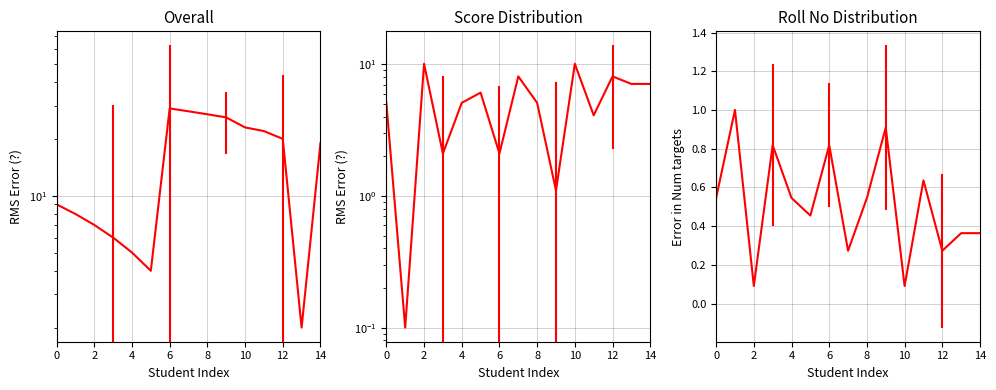

Between which two adjacent categories do Score and Roll No first intersect?

2 and 4